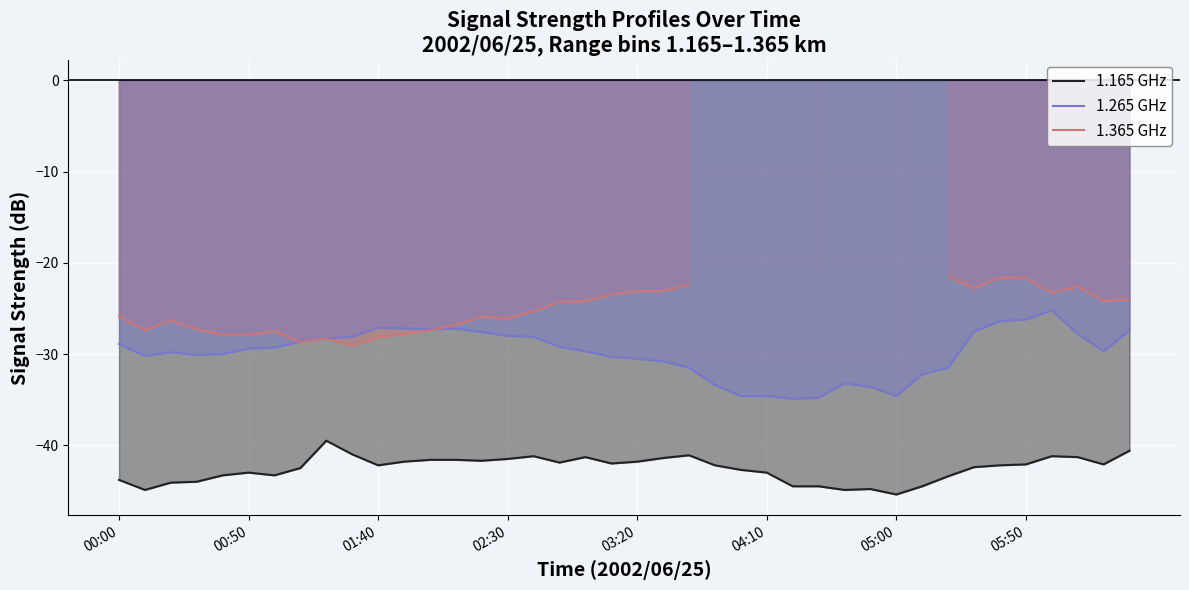

Which category has the highest value in the 1.365 GHz series?

27